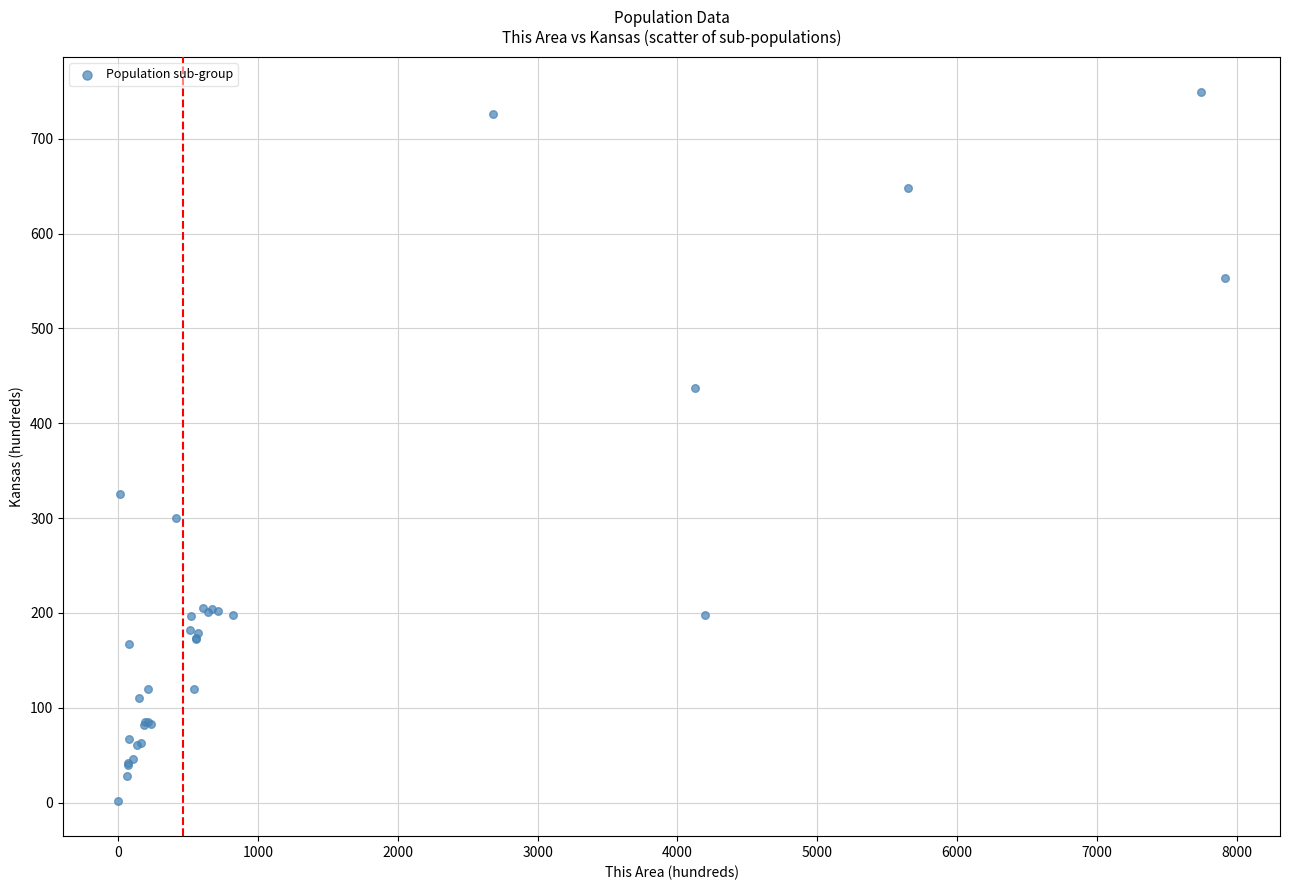

What Y value in the scatter plot is closest to 375?

325